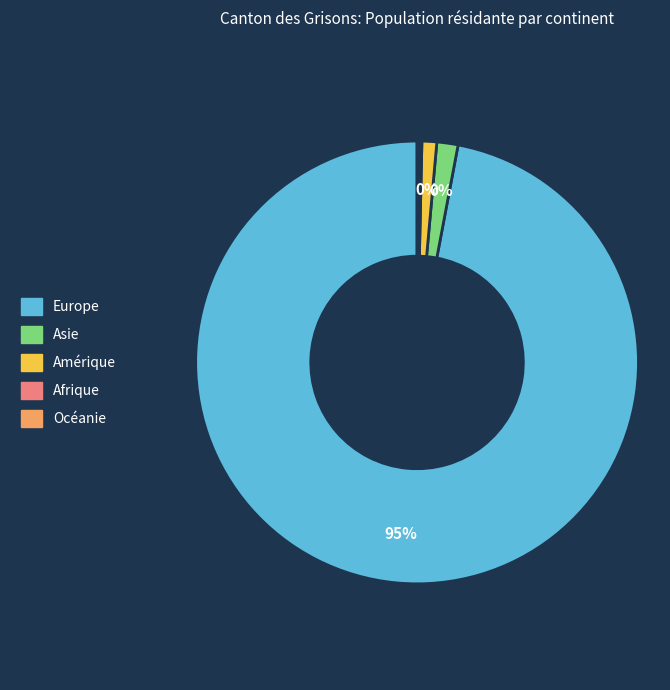

Which has a higher value, Amérique or Asie?

Asie